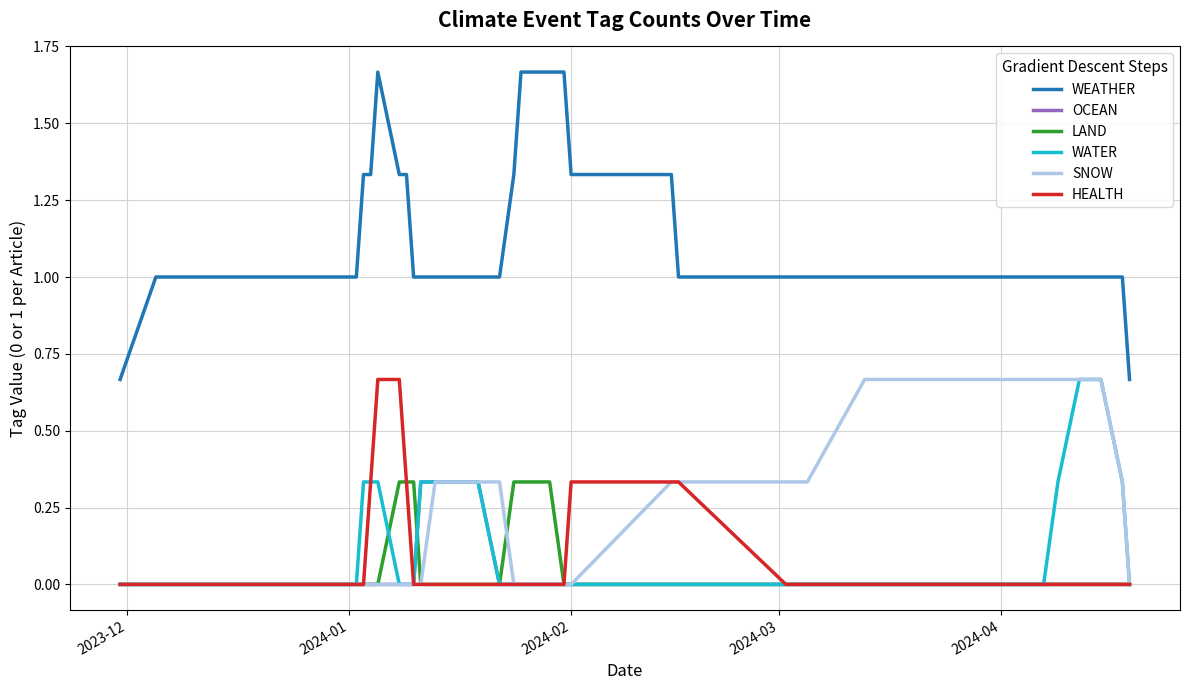

True or false: WEATHER and WATER intersect in this chart.

False